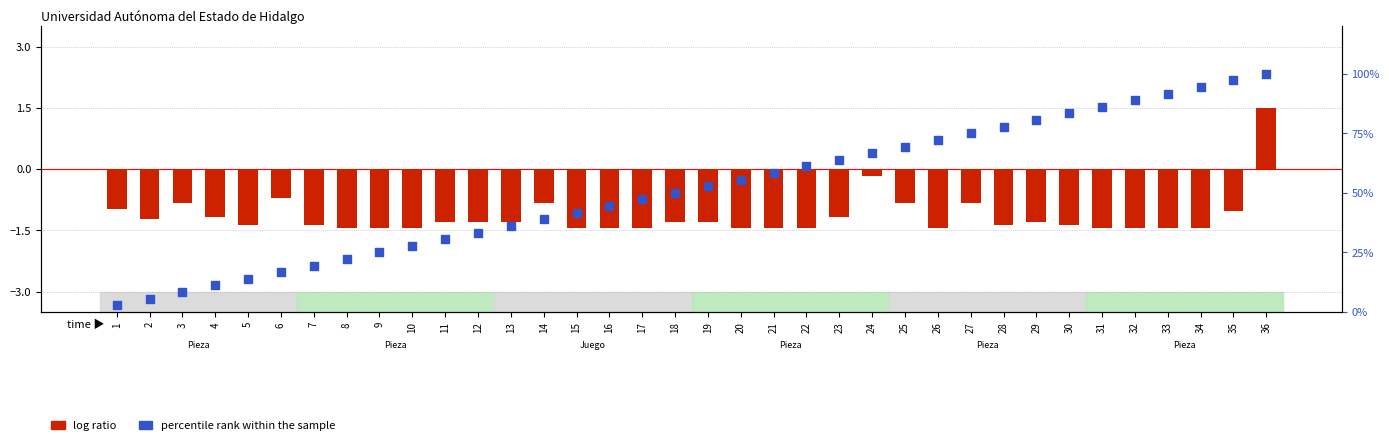

Which series reaches the maximum Y coordinate?

percentile rank within the sample